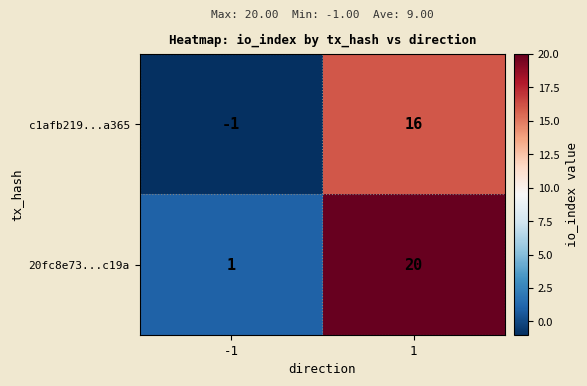

What is the sum of the c1afb219...a365 values at -1 and 1?

15